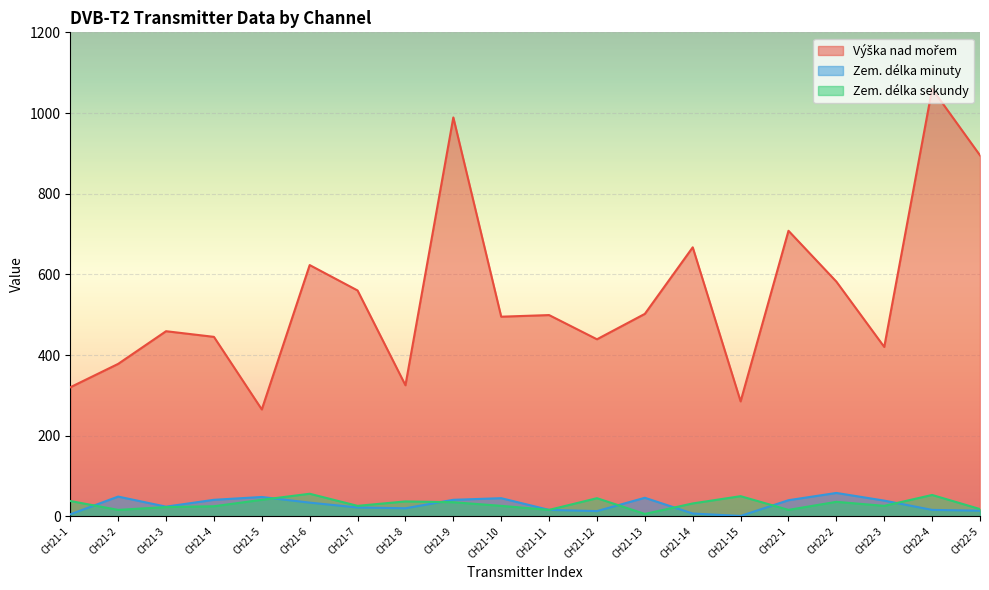

What is the greatest value displayed?

1060